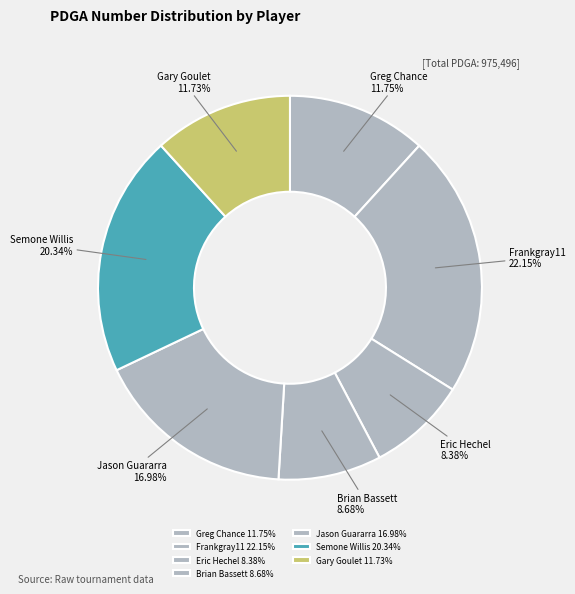

What percentage is the Frankgray11 slice, to the nearest percent?

22%